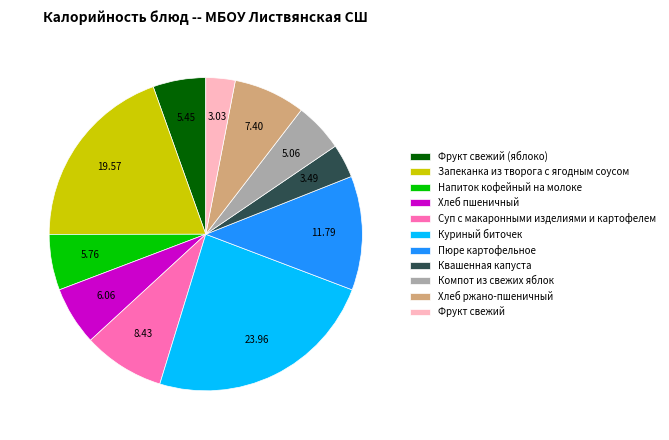

How many slices are in this pie chart?

11